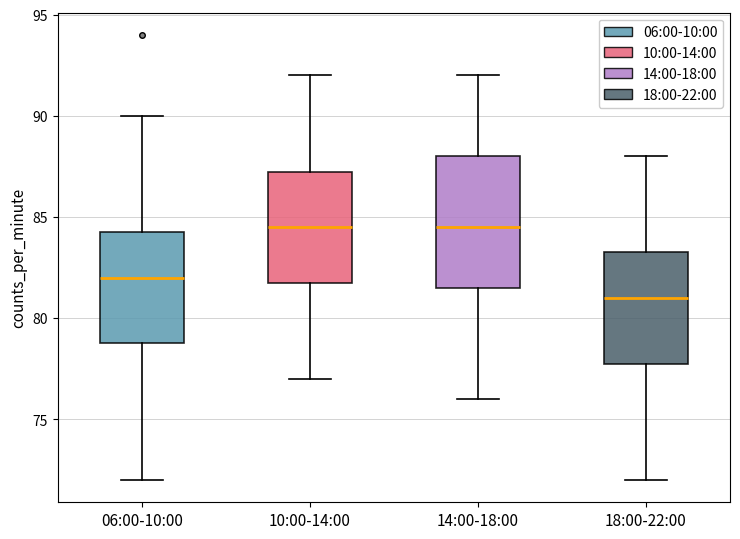

Reading left to right, transcribe this box plot: for each box, give where its median line is, the range the box spans, and where its two whiskers end, as read against the y-axis. The values are not printed on the chart, so give them approximately, as read against the axis.

06:00-10:00: median 82.0, box 79.0 to 84.5, whiskers 72.0 to 90.0
10:00-14:00: median 84.5, box 82.0 to 87.5, whiskers 77.0 to 92.0
14:00-18:00: median 84.5, box 81.5 to 88.0, whiskers 76.0 to 92.0
18:00-22:00: median 81.0, box 78.0 to 83.5, whiskers 72.0 to 88.0